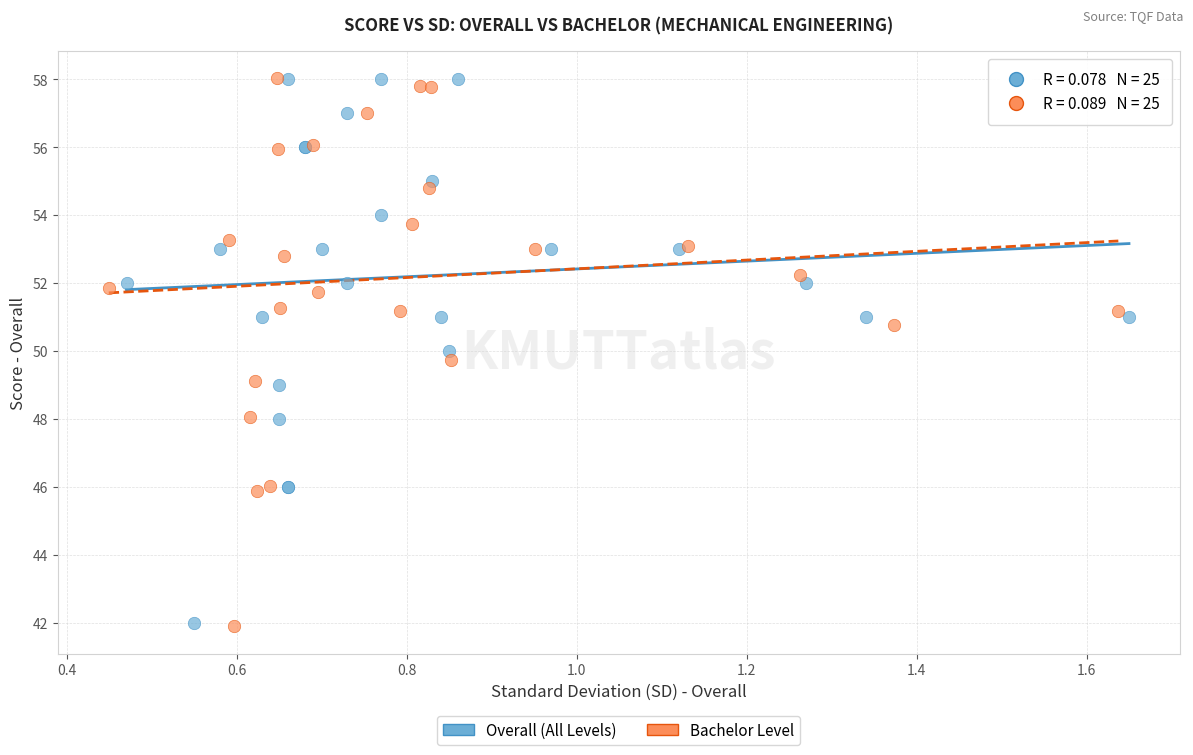

What are all the series names shown in the legend?

Overall (All Levels), Bachelor Level